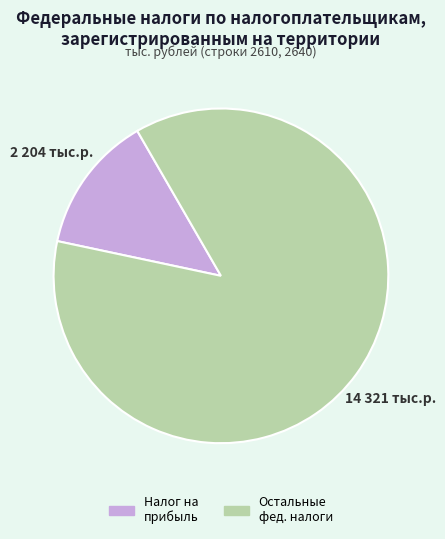

How many slices are in this pie chart?

2